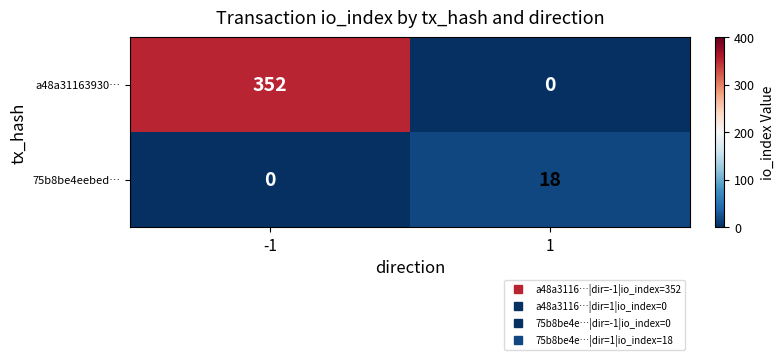

What is the greatest value displayed?

352